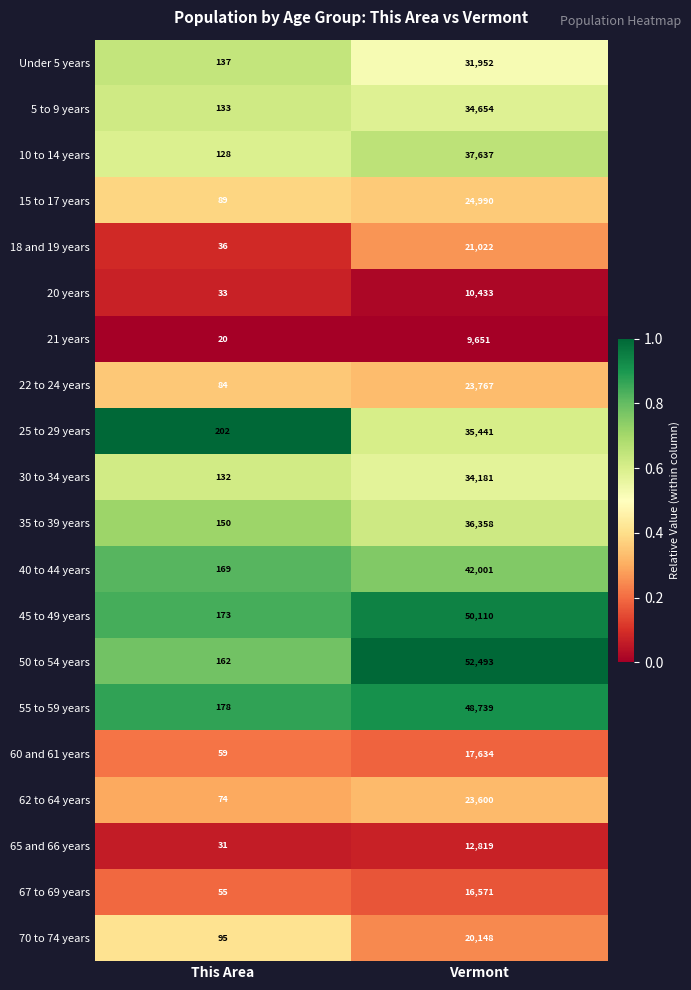

What is the average value of the 5 to 9 years series?

17394